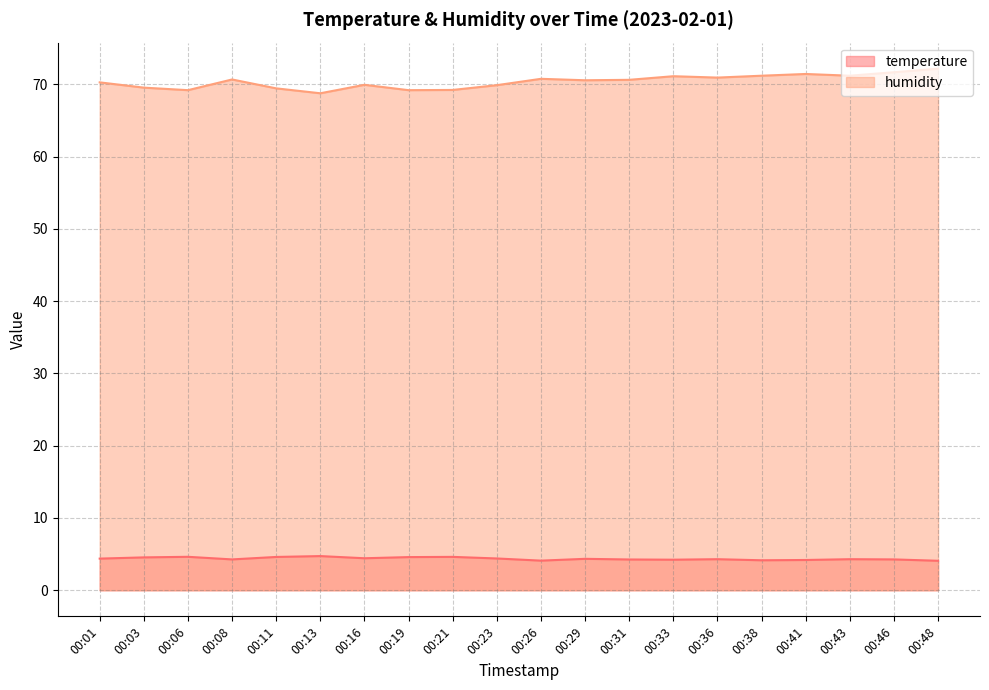

True or false: humidity and temperature cross at least once.

False